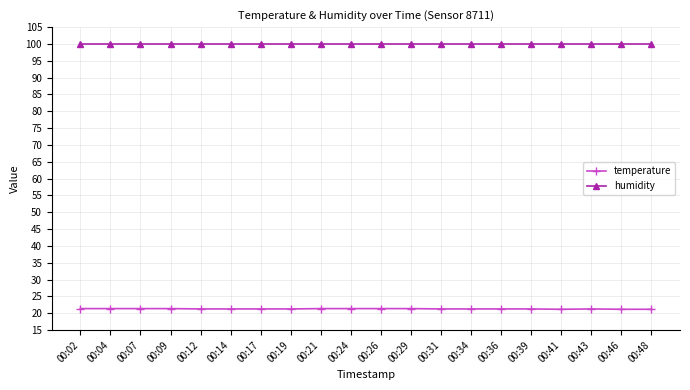

Which series has the largest total across all categories?

humidity